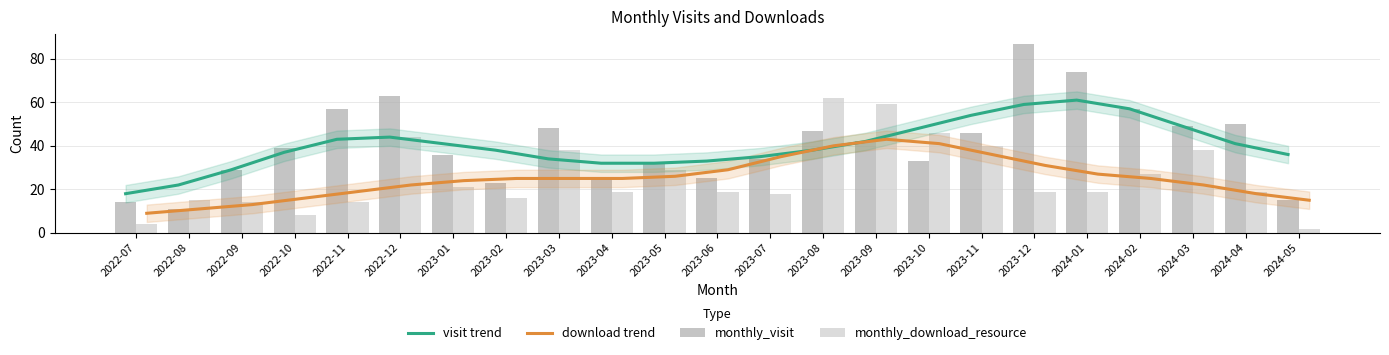

What is the minimum value for monthly_visit?

11